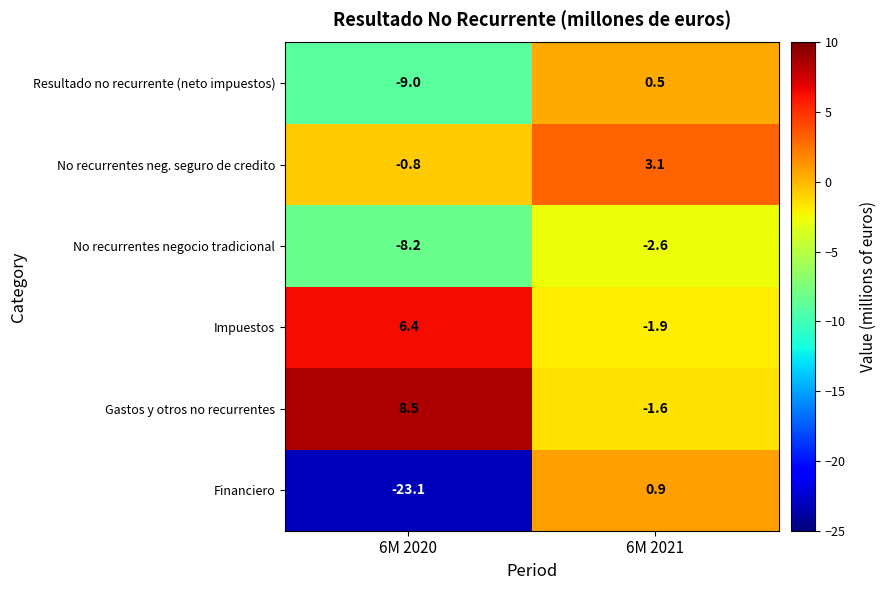

Rank the series at 6M 2020 from highest to lowest value.

Gastos y otros no recurrentes, Impuestos, No recurrentes neg. seguro de credito, No recurrentes negocio tradicional, Resultado no recurrente (neto impuestos), Financiero